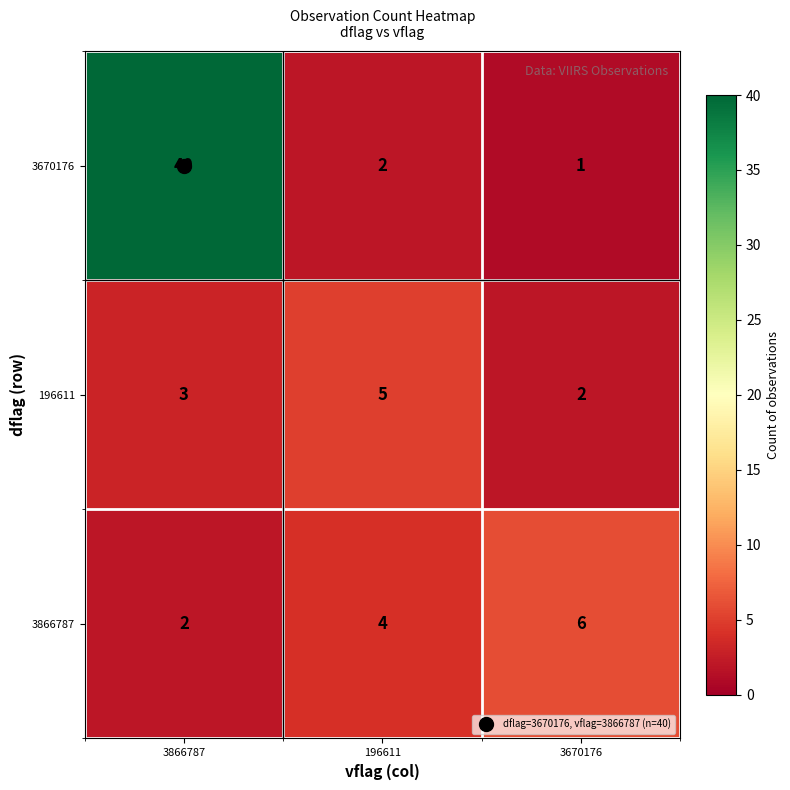

What is the average value of the 3670176 series?

14